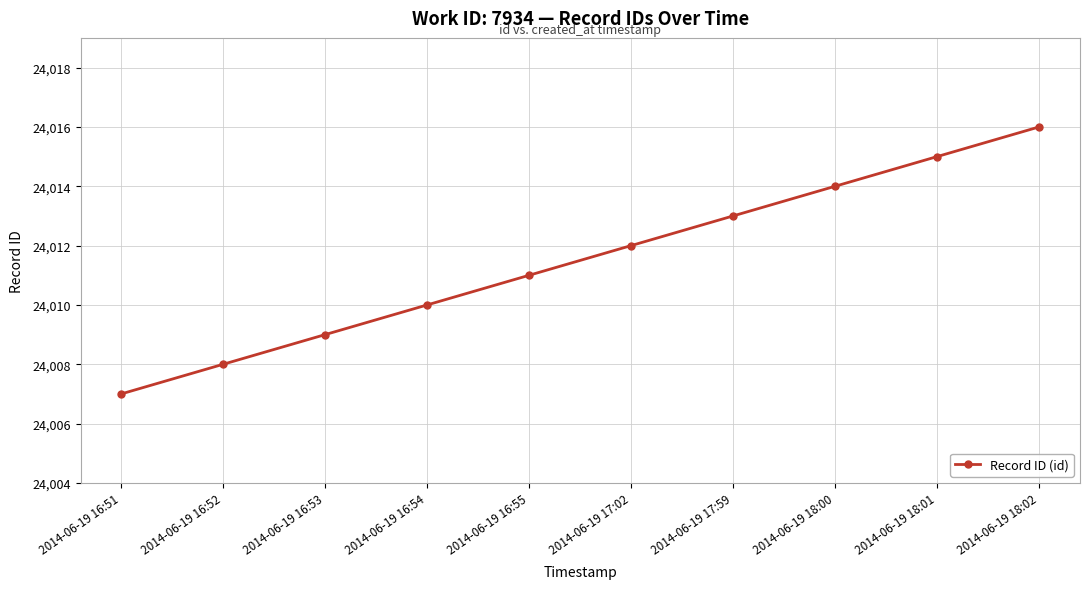

Between 2014-06-19 16:51 and 2014-06-19 18:02, which is larger?

2014-06-19 18:02